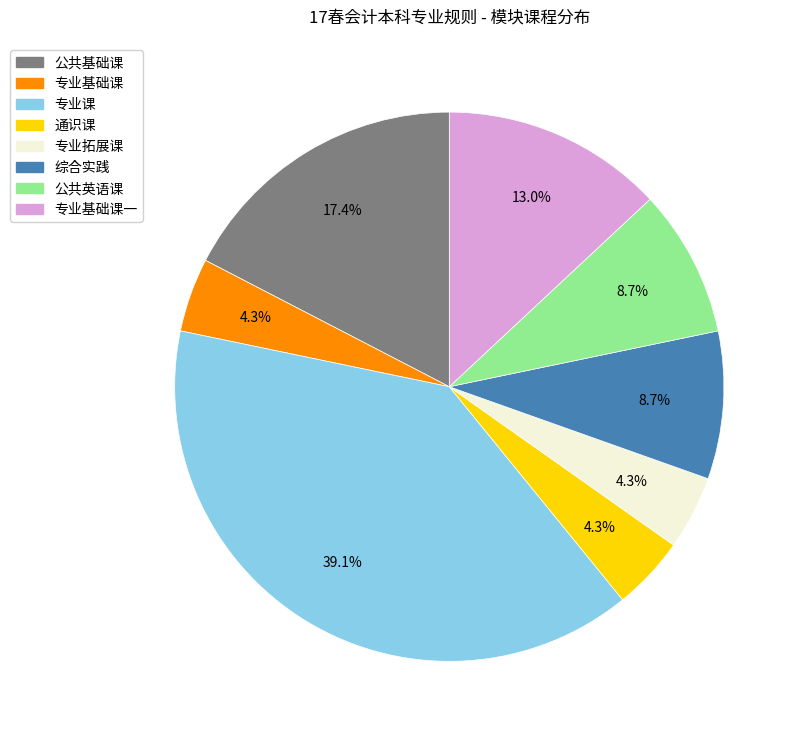

Is there a majority slice in this chart?

No